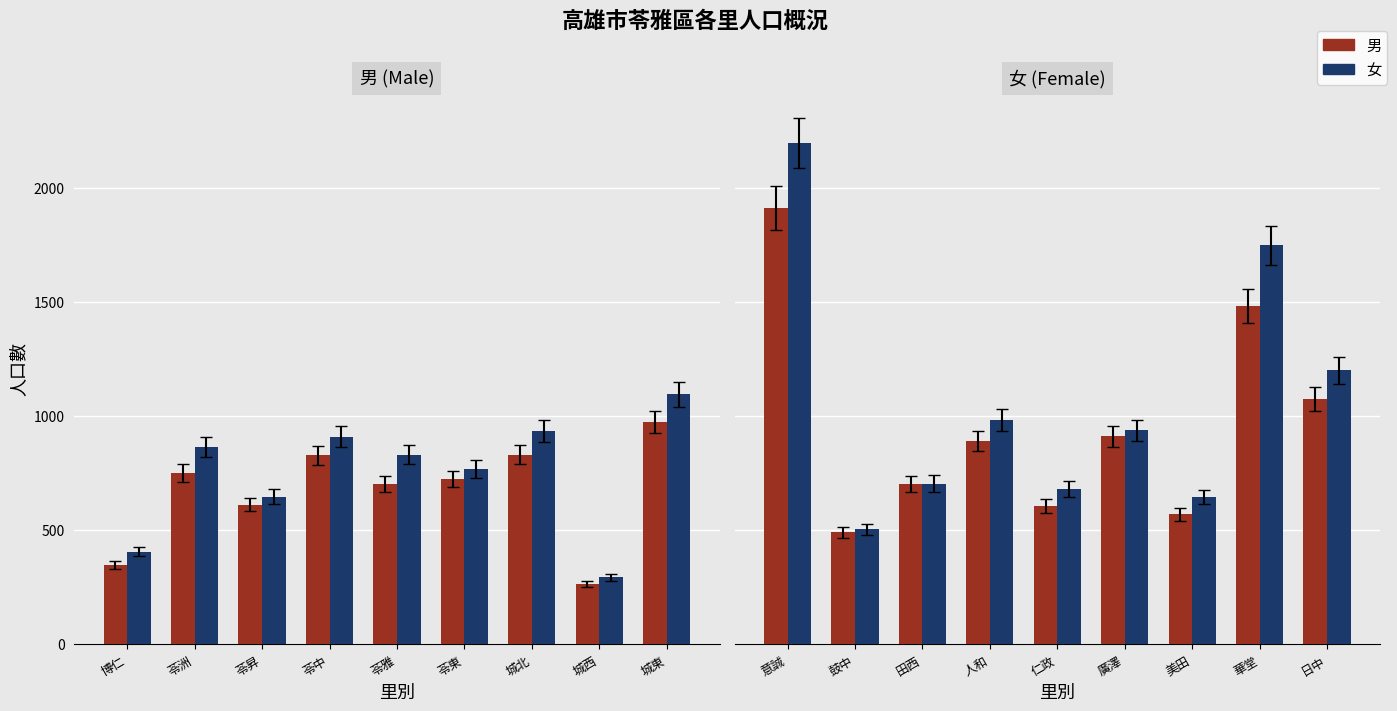

List the series in order of their peak value, lowest first.

男, 女